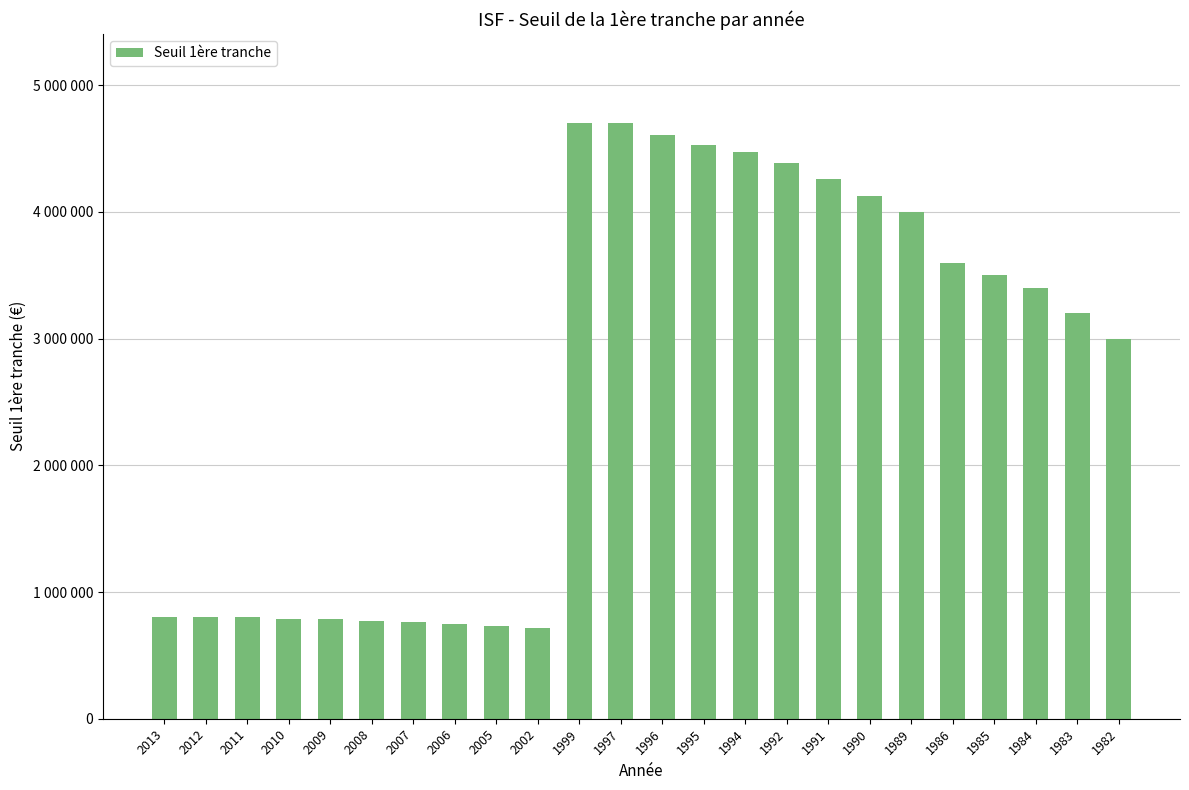

Are the bars horizontal?

No